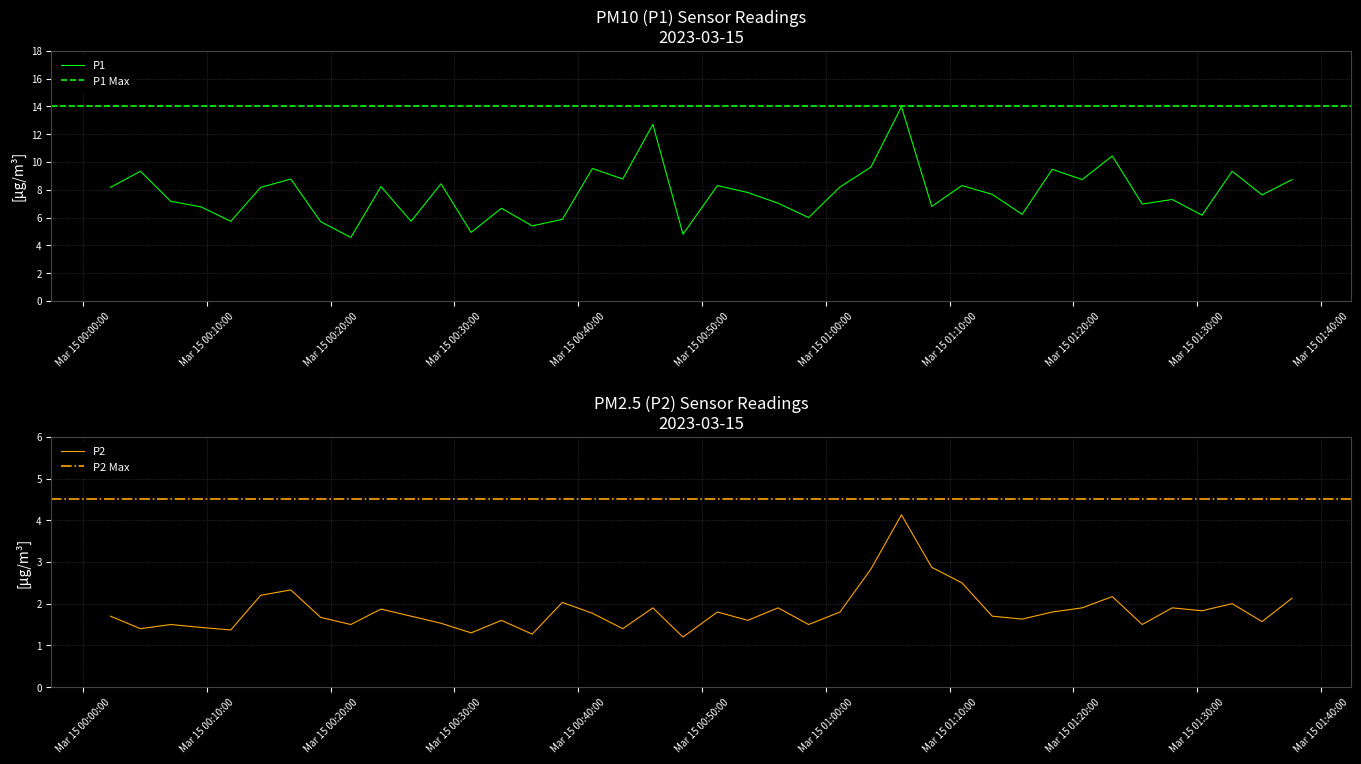

How many lines are shown in the chart?

2